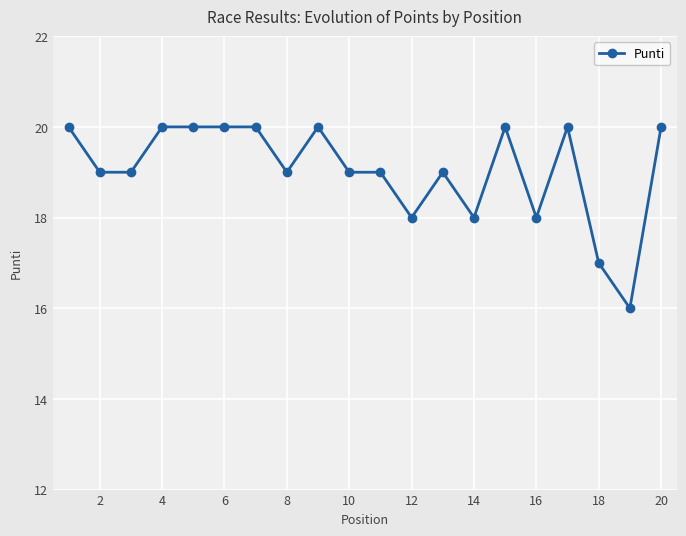

What is the difference between the second highest and minimum values?

4